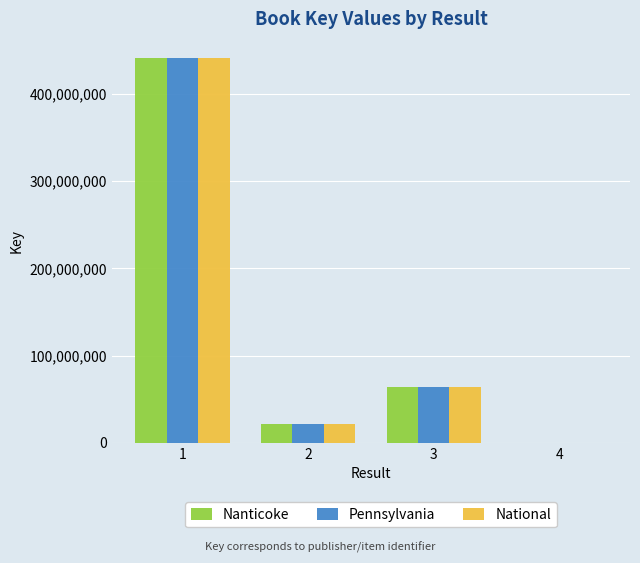

Does the chart contain stacked bars?

No